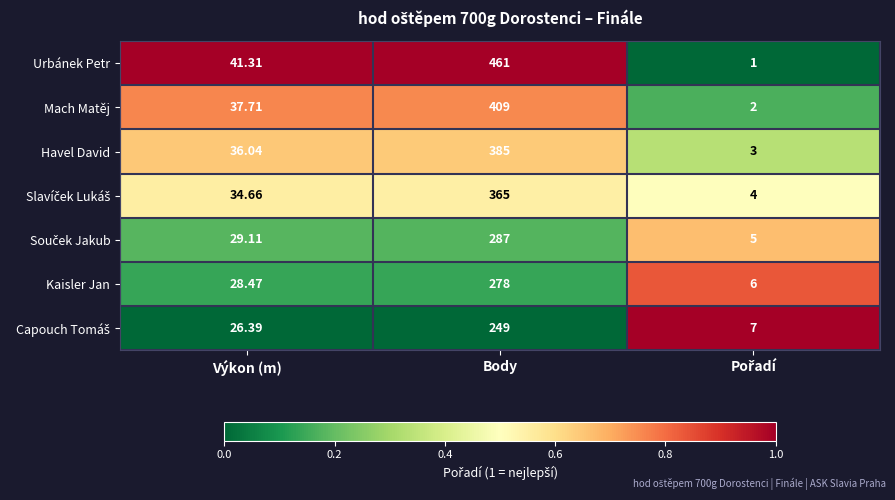

Which series has the largest range (max minus min)?

Urbánek Petr